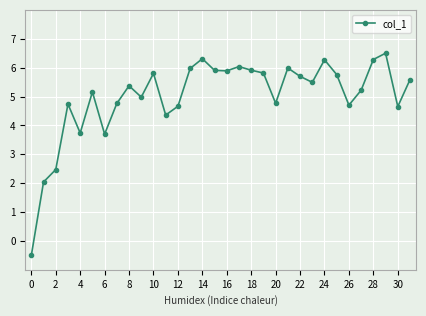

What is the difference between the maximum and second lowest values?

4.5